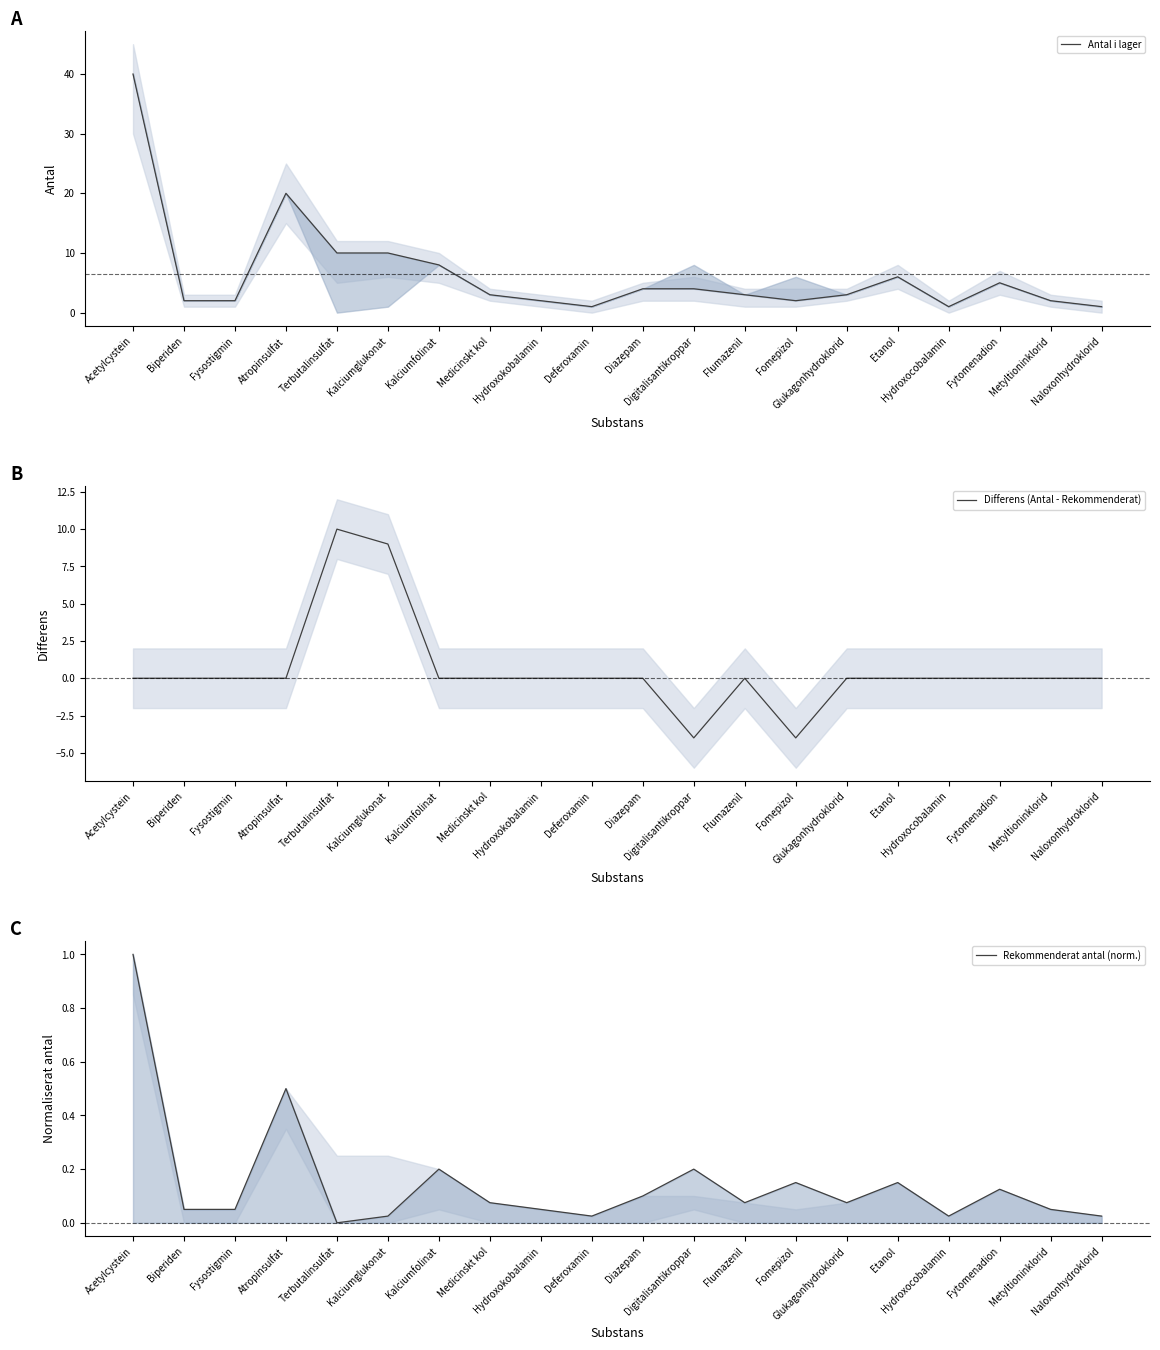

Does the chart display data point markers on the line(s)?

No